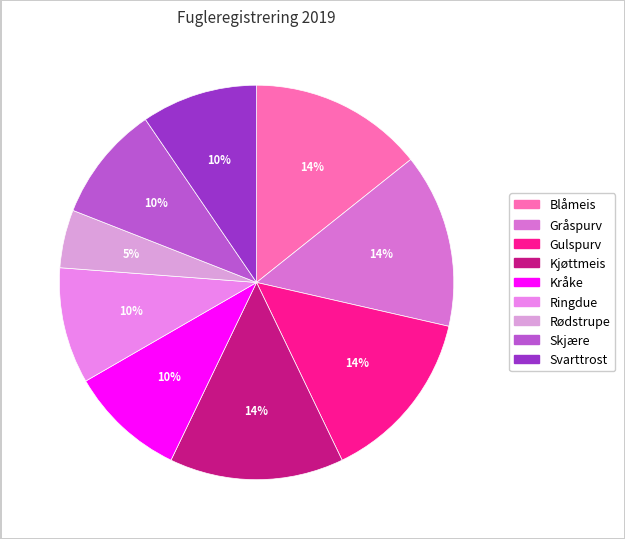

How many slices are in this pie chart?

9